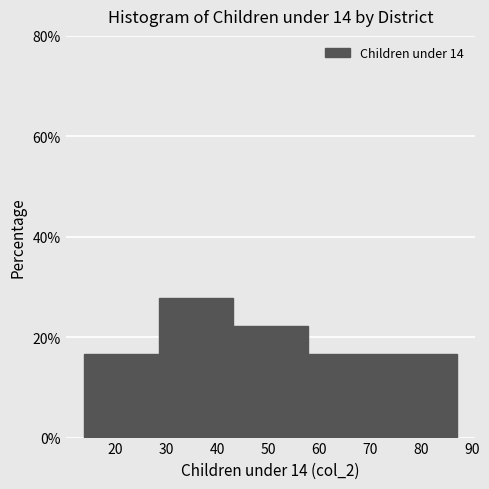

Reading left to right, transcribe this chart: for each bar, give the range it covers on the x-axis and its height. Neither the bar edges nor the heights are printed on the chart, so give them approximately, as read against the axes.

14.0 to 28.6: 16
28.6 to 43.2: 28
43.2 to 57.8: 22
57.8 to 72.4: 16
72.4 to 87.0: 16